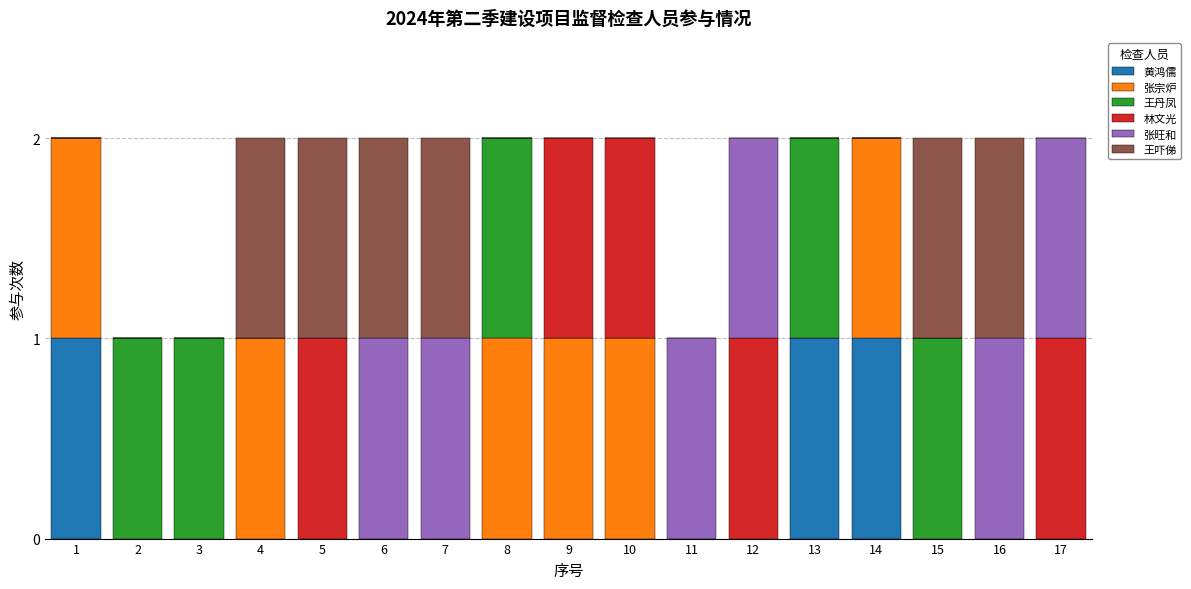

True or false: 黄鸿儒 has a value of 2 at 13.

False